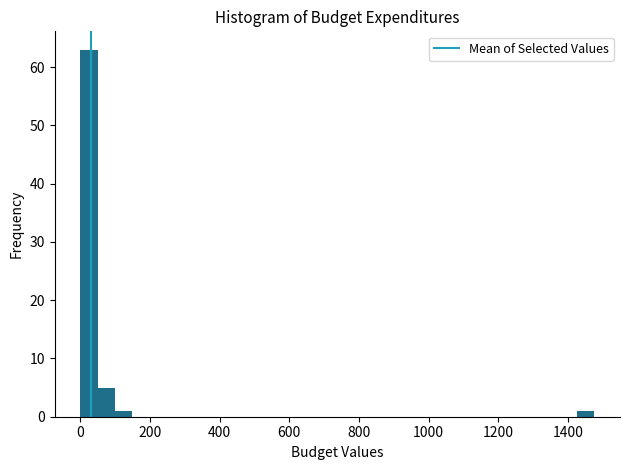

Around what value on the x-axis is the tallest bar? Give the approximate position of its centre, as read against the axis.

20